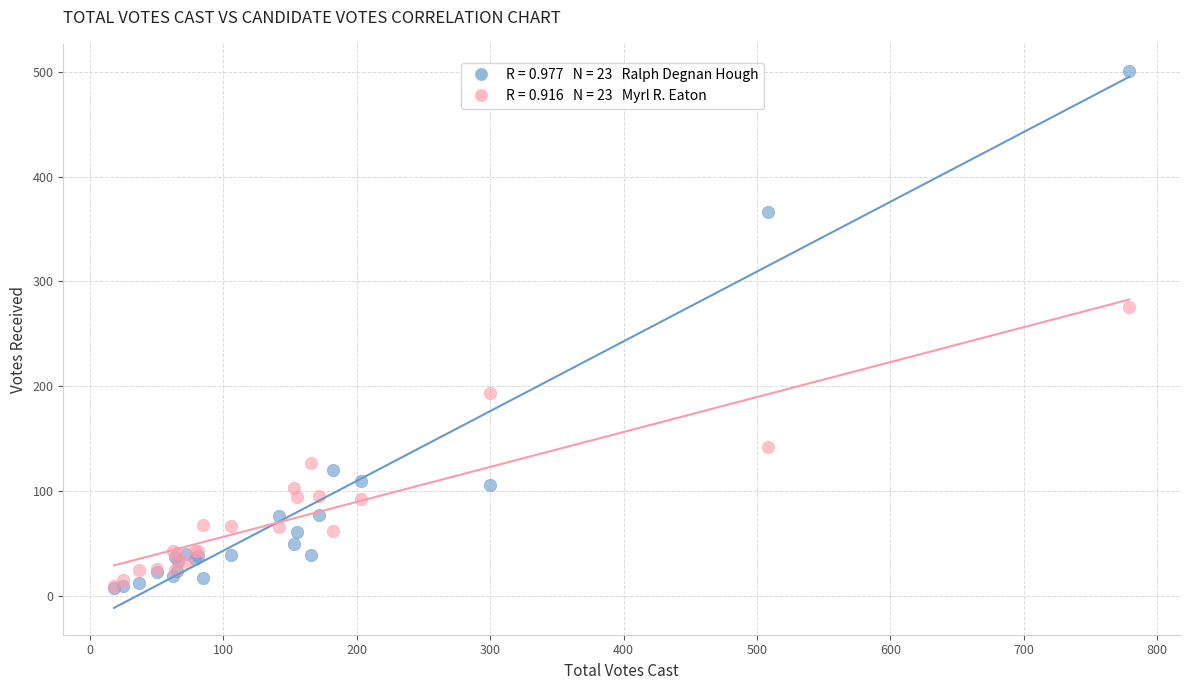

Across all series, what Y value is closest to 254?

276